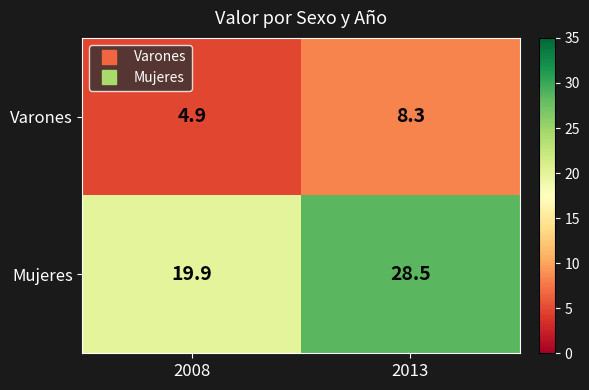

Which series has the largest range (max minus min)?

Mujeres